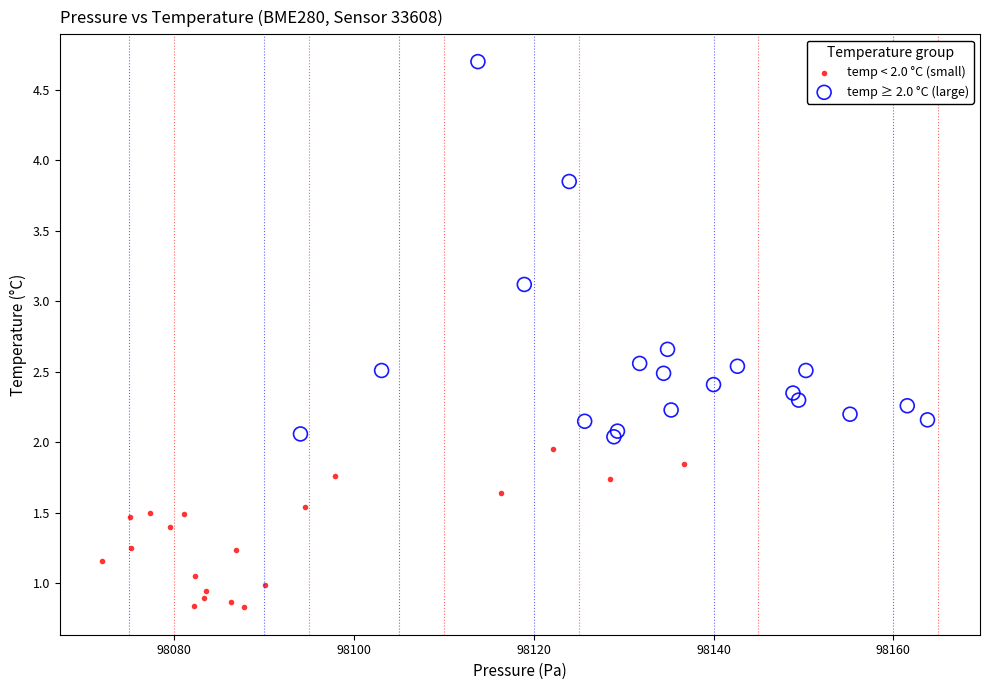

Which series has the largest Y range (max minus min)?

temp ≥ 2.0 °C (large)